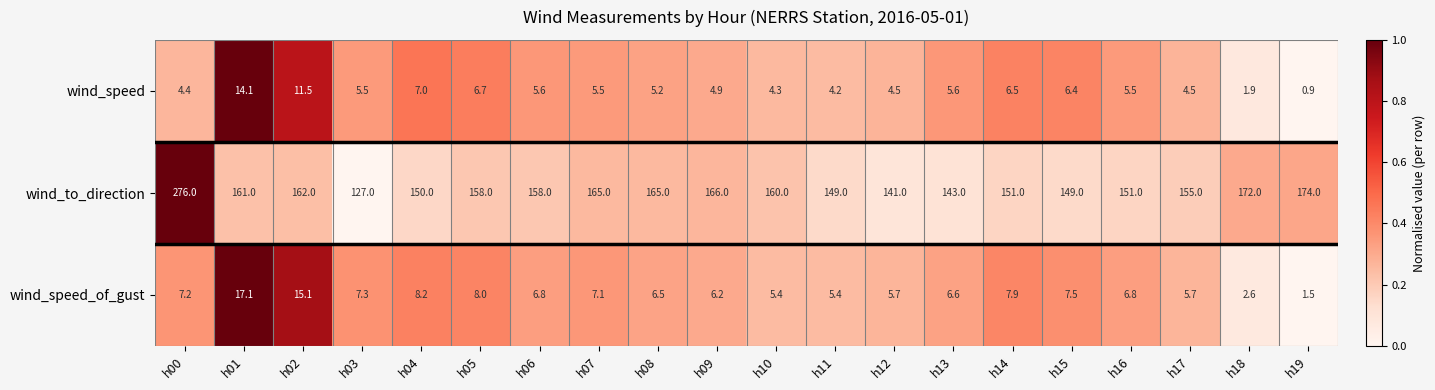

How many series are shown in this chart?

3